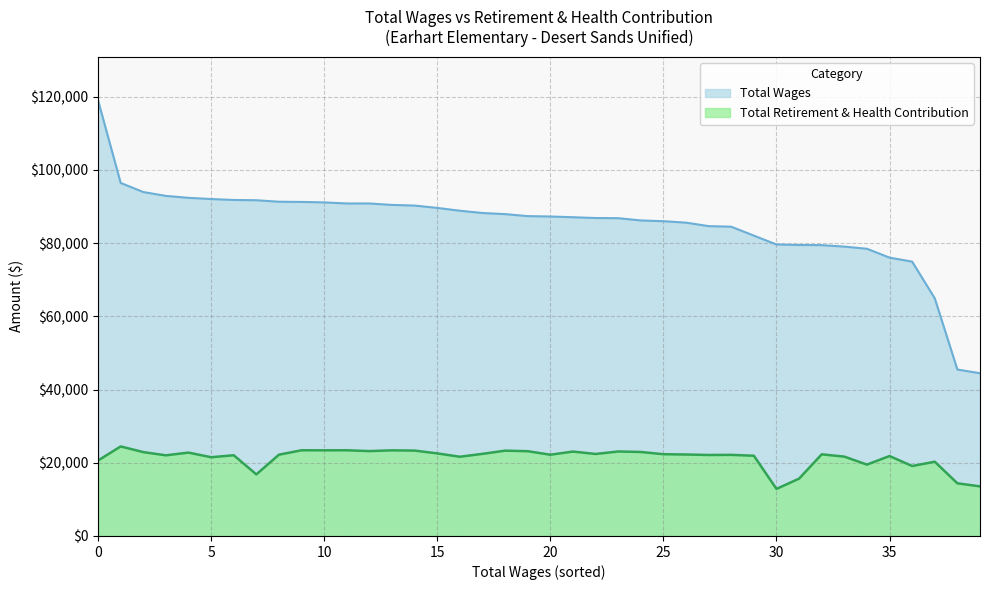

True or false: Total Wages has more than 1 points higher than both neighbors.

False